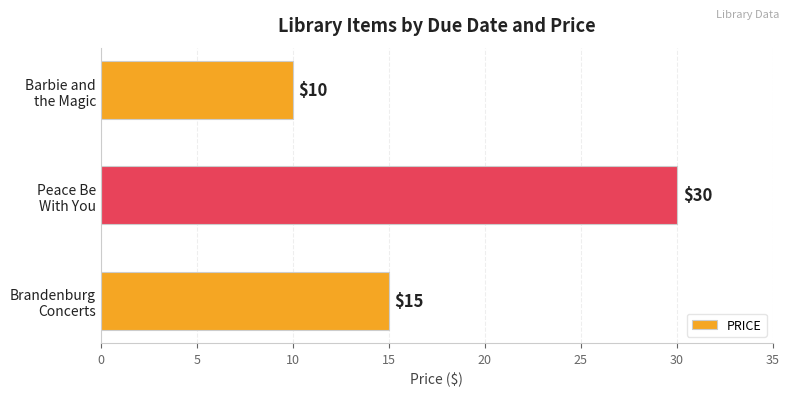

How many values are between 10 and 30?

3